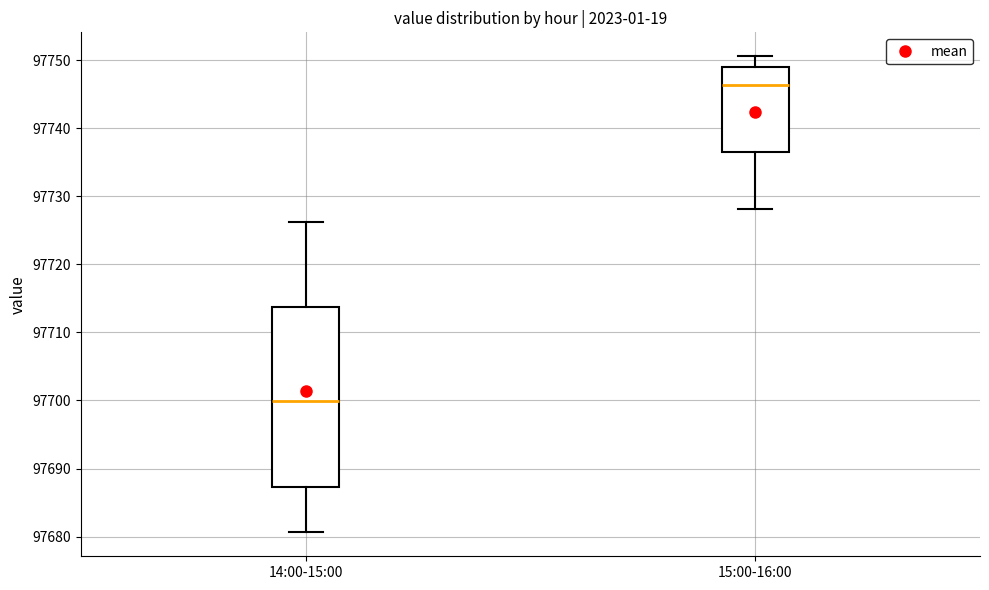

Where does the lower whisker of the box for 14:00-15:00 end on the y-axis? The values are not printed on the chart, so give them approximately, as read against the axis.

97681